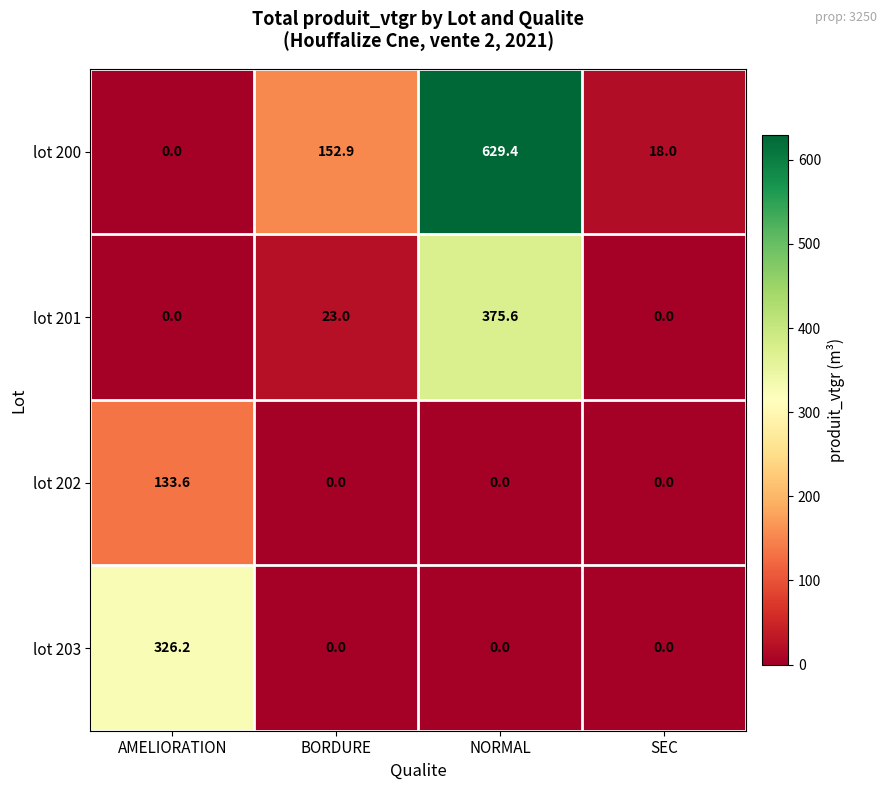

What is the difference between the maximum and minimum values in the lot 202 series?

133.6